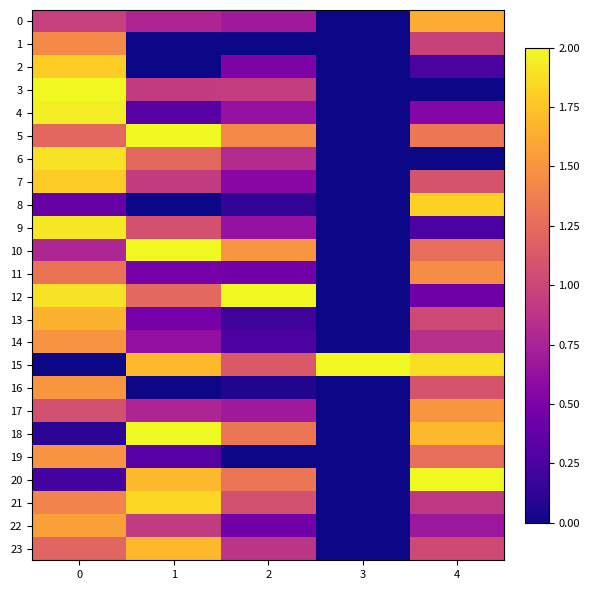

Reading right to left, transcribe all the data shown in this chart.

0: 4=1.6	3=0.0	2=0.7	1=0.8	0=1.0
1: 4=1.0	3=0.0	2=0.0	1=0.0	0=1.4
2: 4=0.2	3=0.0	2=0.5	1=0.0	0=1.8
3: 4=0.0	3=0.0	2=0.9	1=0.9	0=2.0
4: 4=0.5	3=0.0	2=0.6	1=0.3	0=1.9
5: 4=1.3	3=0.0	2=1.4	1=2.0	0=1.2
6: 4=0.0	3=0.0	2=0.8	1=1.2	0=1.9
7: 4=1.1	3=0.0	2=0.6	1=0.9	0=1.8
8: 4=1.8	3=0.0	2=0.1	1=0.0	0=0.4
9: 4=0.2	3=0.0	2=0.6	1=1.1	0=1.9
10: 4=1.3	3=0.0	2=1.5	1=2.0	0=0.8
11: 4=1.5	3=0.0	2=0.4	1=0.5	0=1.3
12: 4=0.4	3=0.0	2=2.0	1=1.2	0=1.9
13: 4=1.0	3=0.0	2=0.2	1=0.5	0=1.7
14: 4=0.8	3=0.0	2=0.2	1=0.6	0=1.5
15: 4=1.9	3=2.0	2=1.1	1=1.7	0=0.0
16: 4=1.1	3=0.0	2=0.1	1=0.0	0=1.5
17: 4=1.5	3=0.0	2=0.7	1=0.8	0=1.1
18: 4=1.7	3=0.0	2=1.3	1=2.0	0=0.1
19: 4=1.3	3=0.0	2=0.0	1=0.3	0=1.5
20: 4=2.0	3=0.0	2=1.3	1=1.7	0=0.2
21: 4=0.9	3=0.0	2=1.1	1=1.8	0=1.4
22: 4=0.7	3=0.0	2=0.4	1=0.9	0=1.6
23: 4=1.0	3=0.0	2=0.9	1=1.7	0=1.2